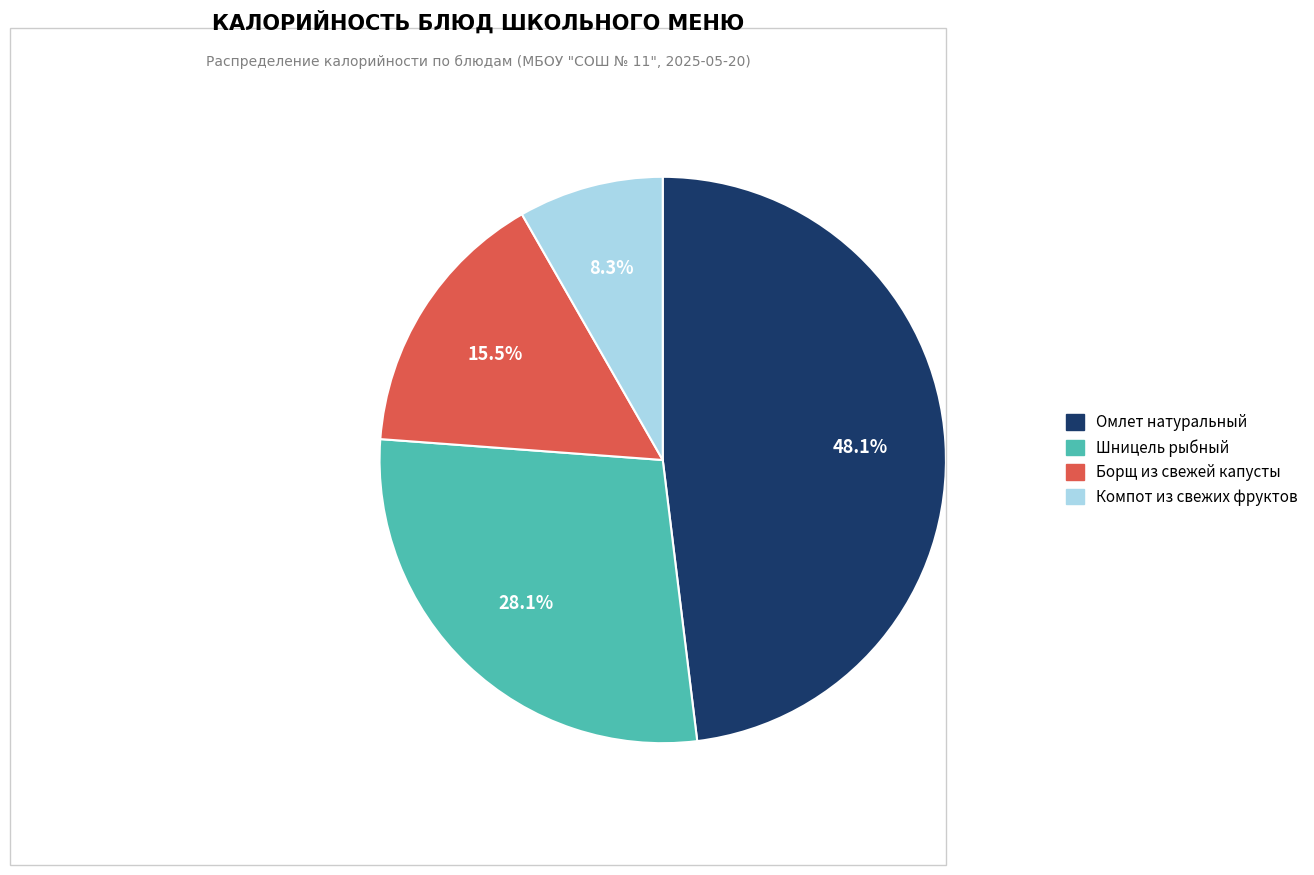

Does Шницель рыбный represent more than half of the total?

No